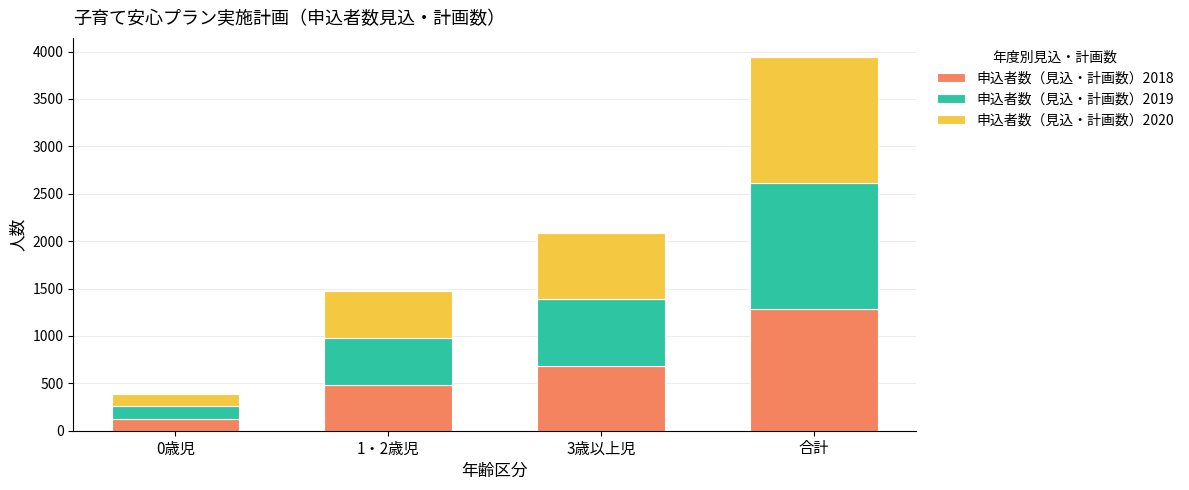

The 申込者数（見込・計画数）2018 series shows 127 at 0歳児. True or false?

True